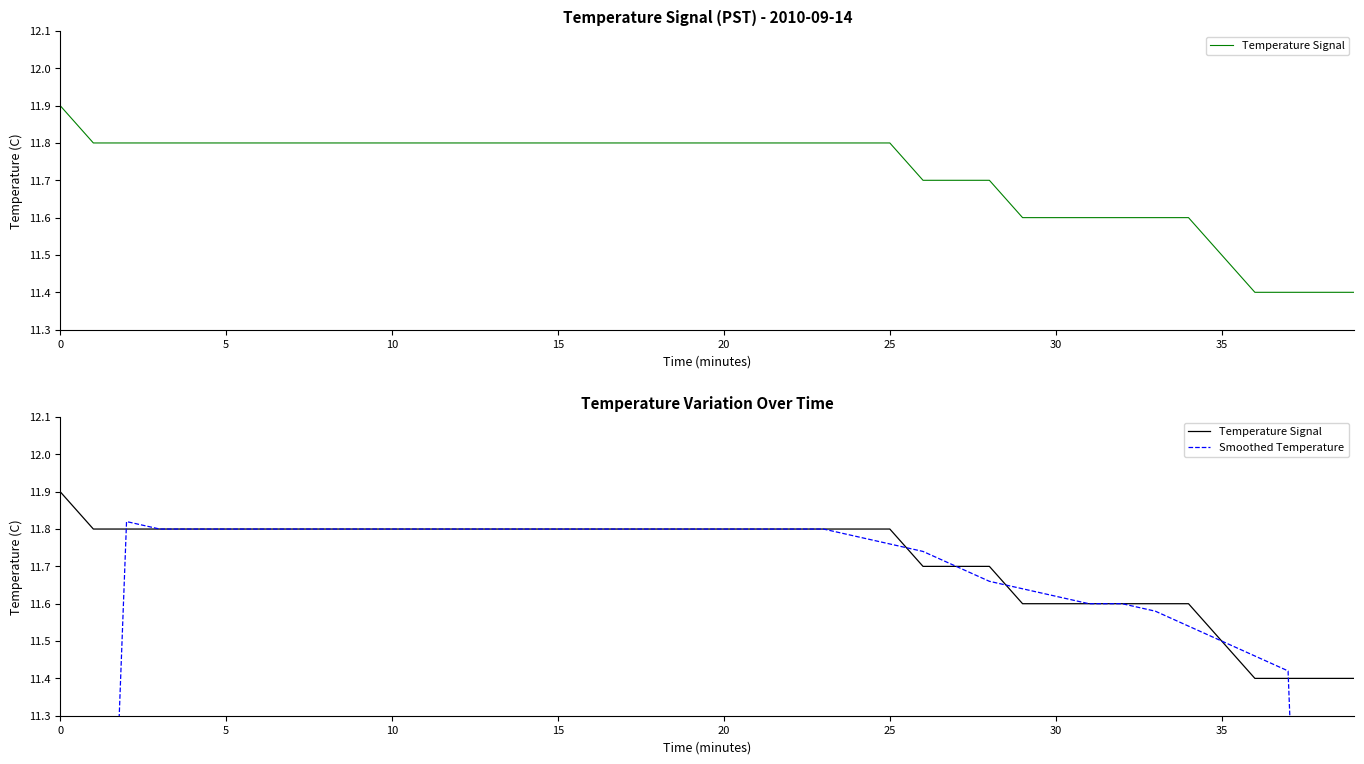

How many series are shown in this chart?

2